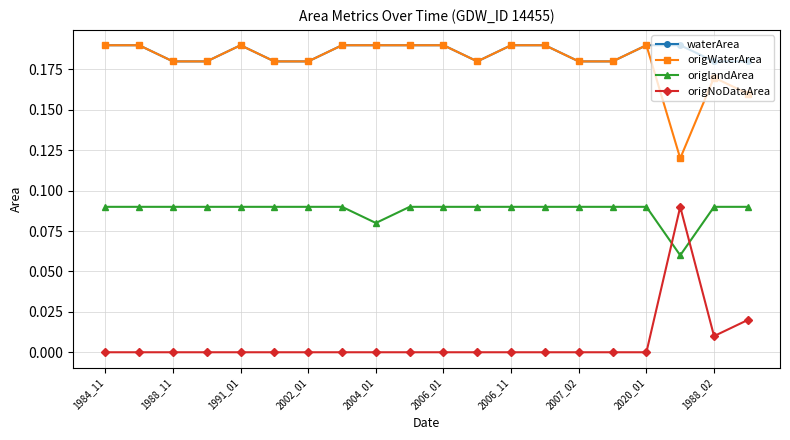

Which series has the widest spread of values?

origNoDataArea